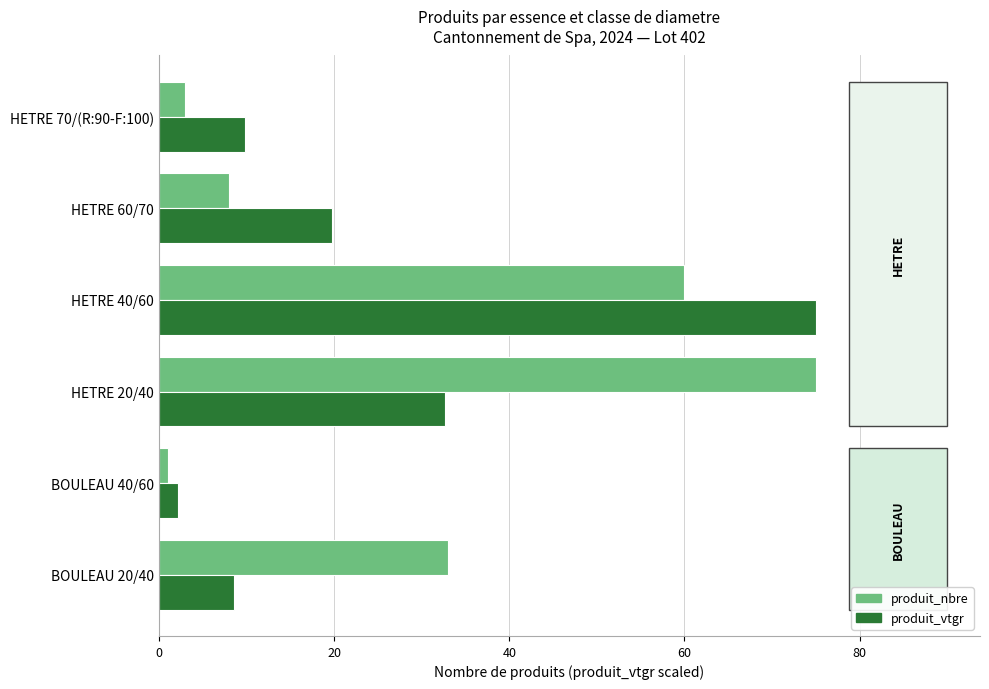

At which category is the sum across all series the highest?

HETRE 40/60